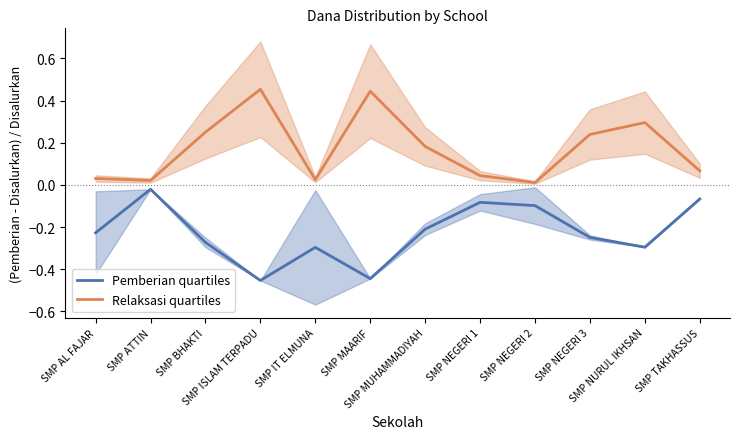

At which label is Relaksasi quartiles closest to 0?

SMP NEGERI 2